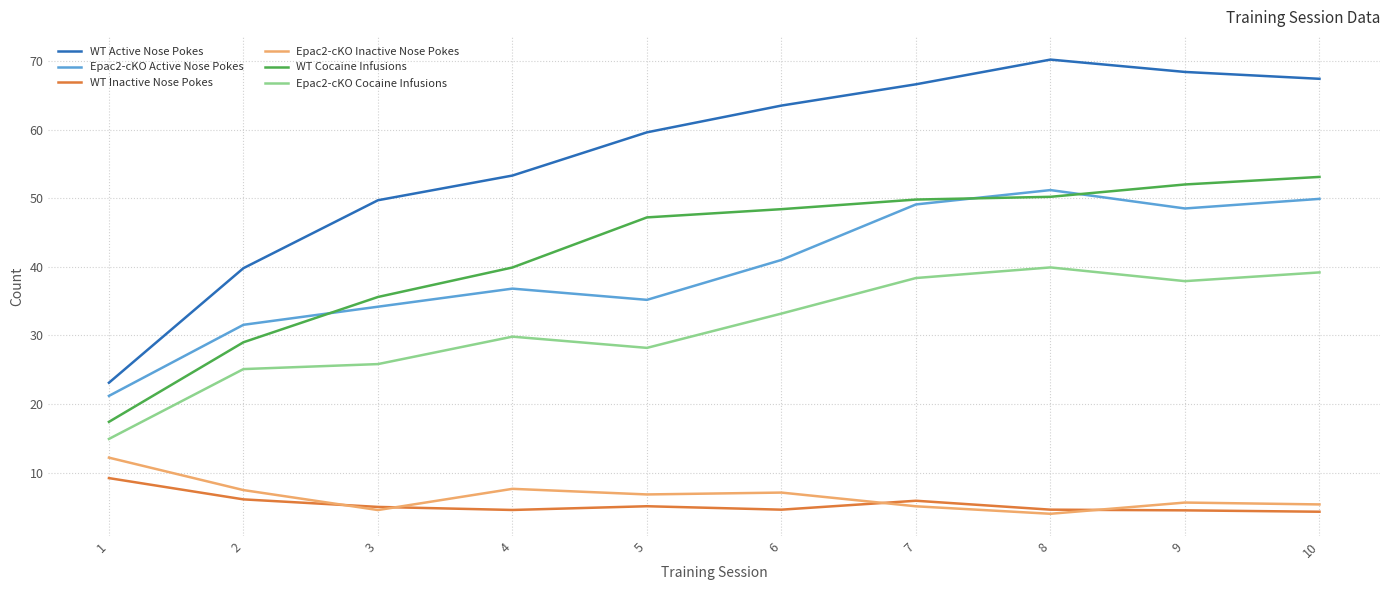

What is the smallest value displayed?

4.0